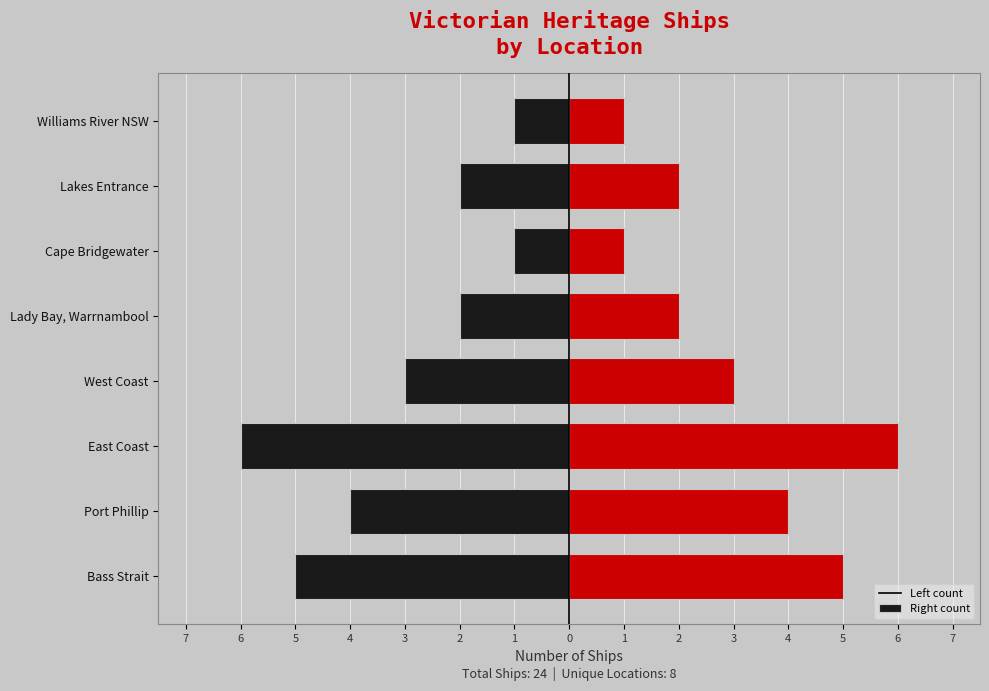

Reading left to right, extract all data points from this chart.

Left (black): -5	-4	-6	-3	-2	-1	-2	-1
Right (red): 5	4	6	3	2	1	2	1